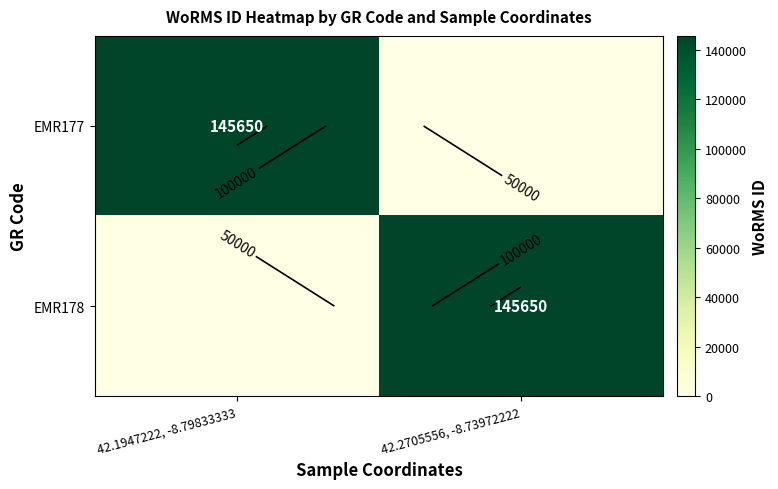

What is the approximate value of EMR177 at 42.1947222, -8.79833333?

145650